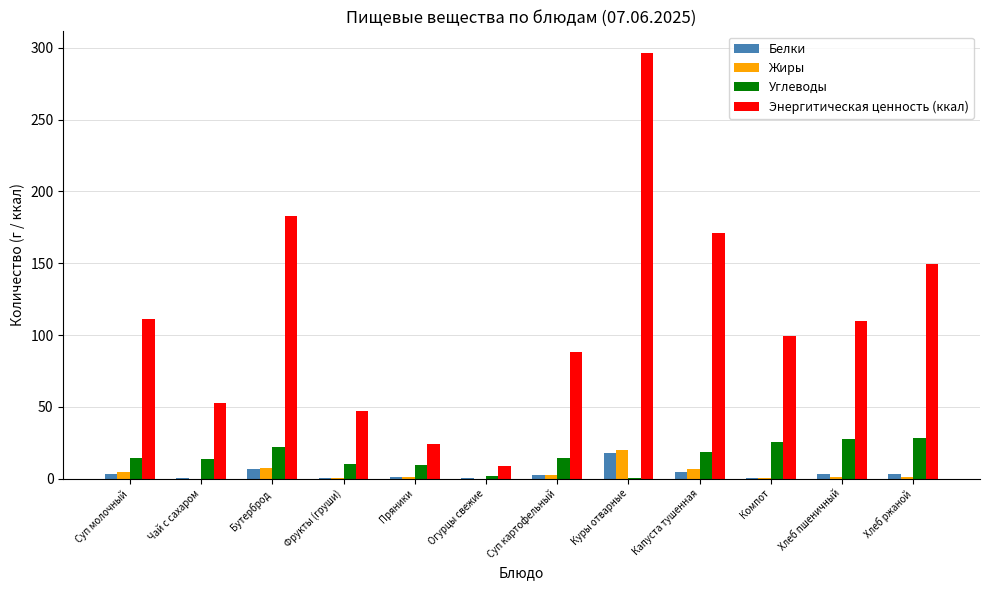

At which category is the sum across all series the highest?

Куры отварные